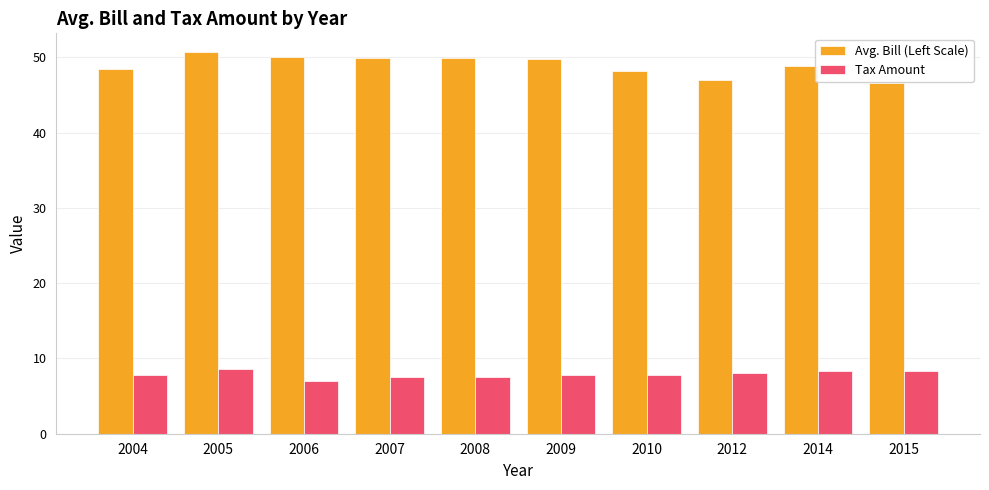

Are the bars horizontal?

No